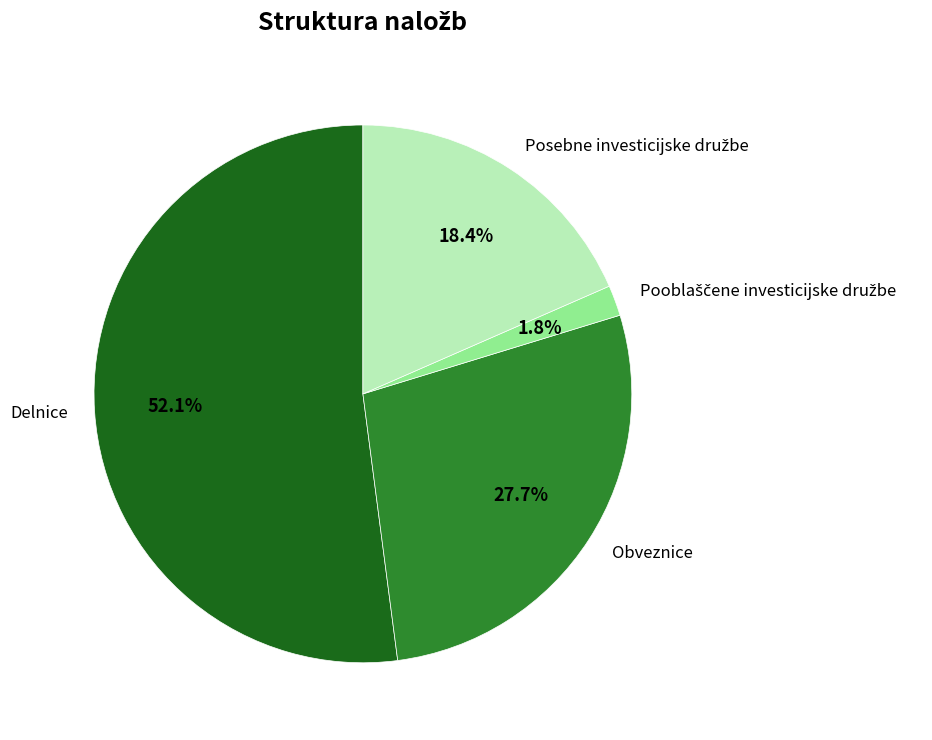

How many segments does this pie chart have?

4